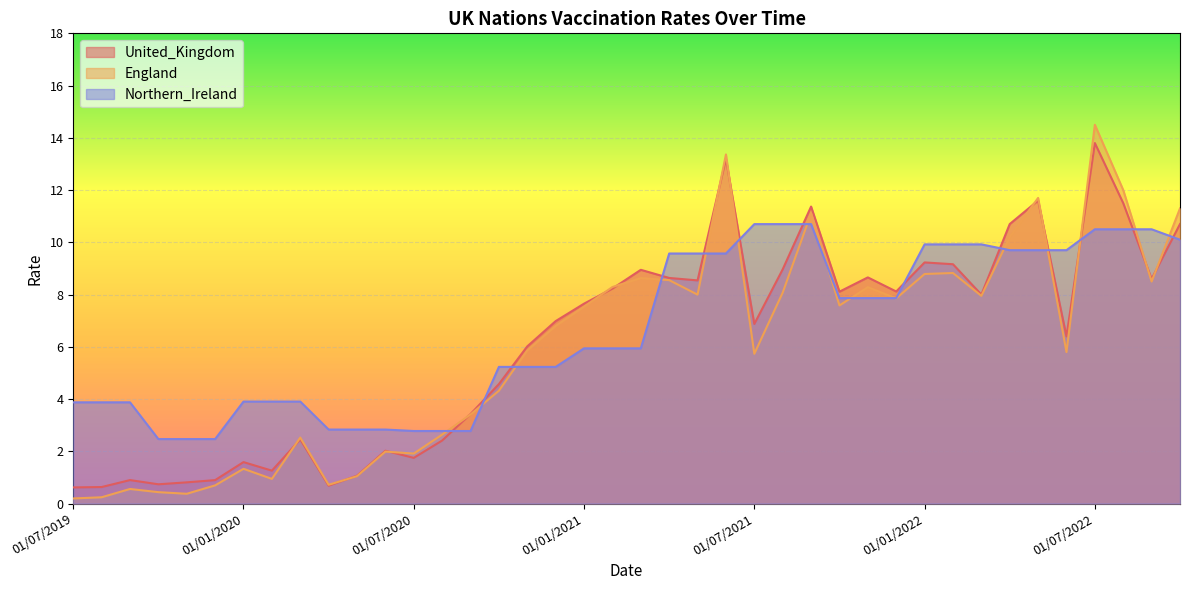

What is the average value of the Northern_Ireland series?

6.6